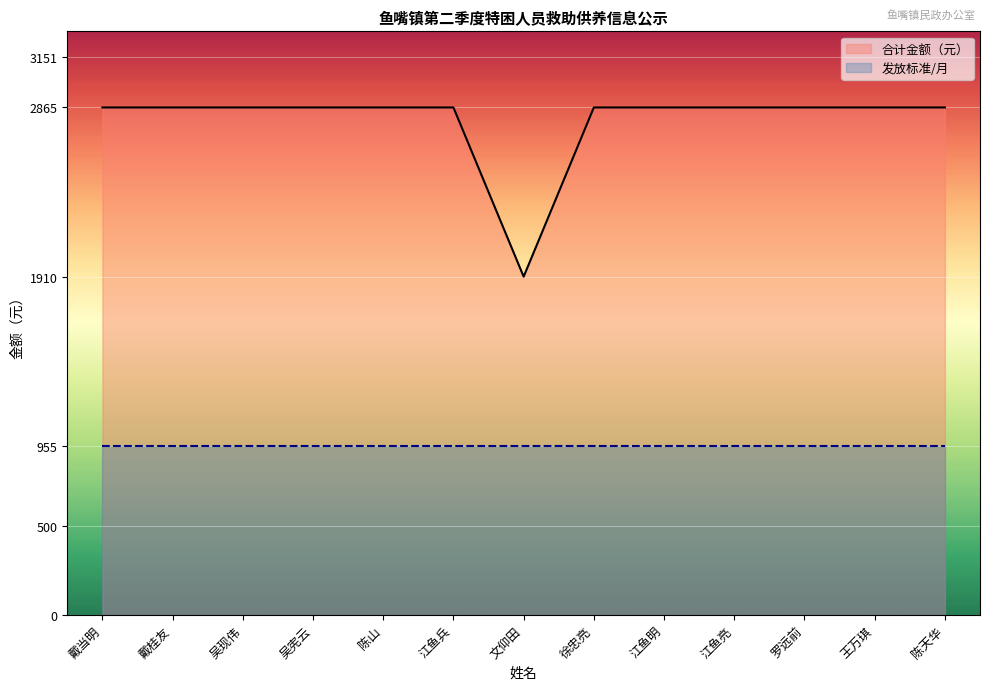

What position from the left is 江鱼明?

9